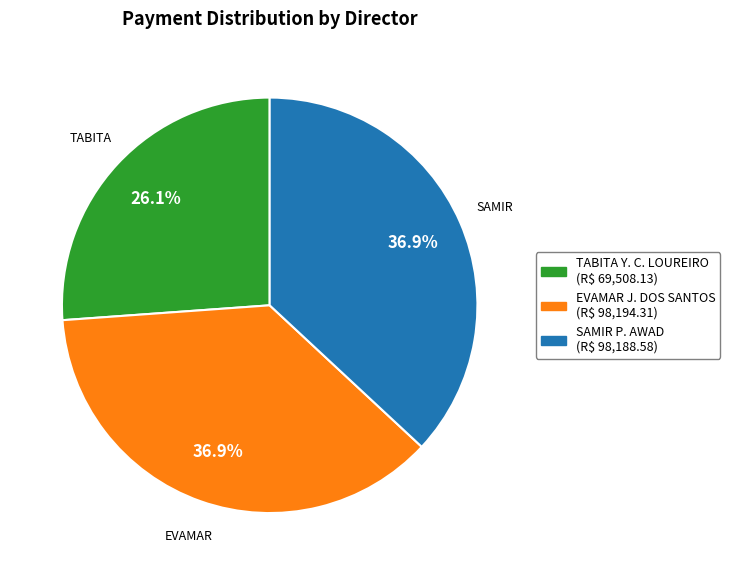

Does any single category account for the majority?

No